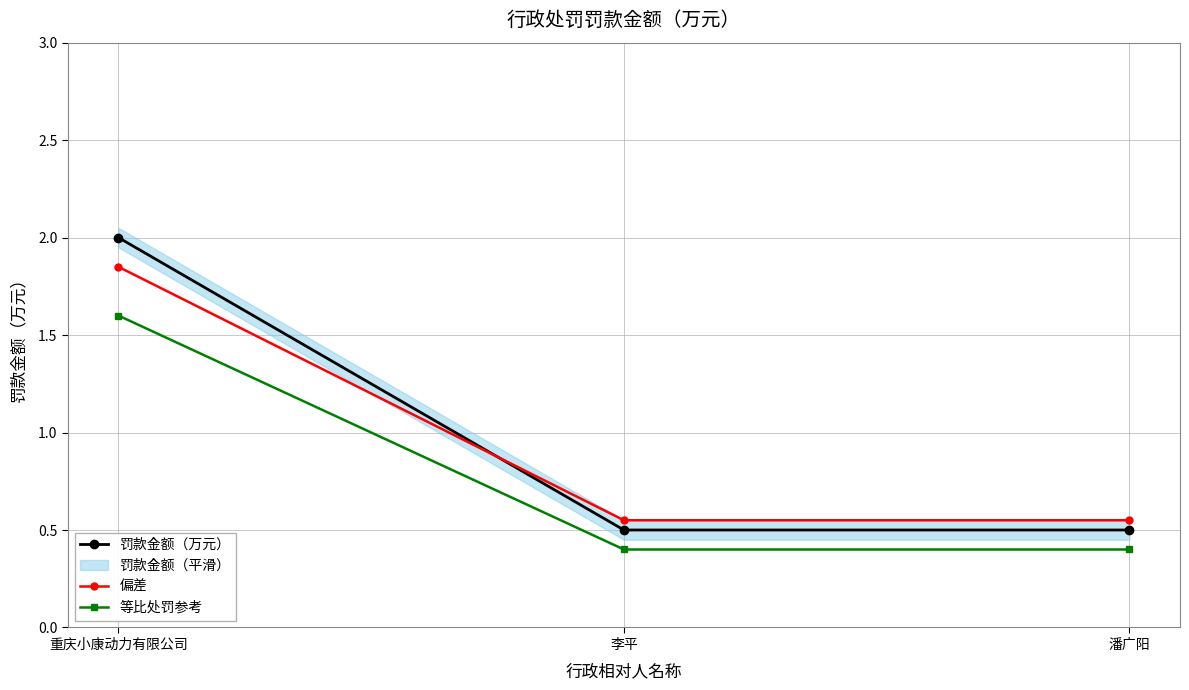

The value of 等比处罚参考 at 潘广阳 is 0.1. True or false?

False